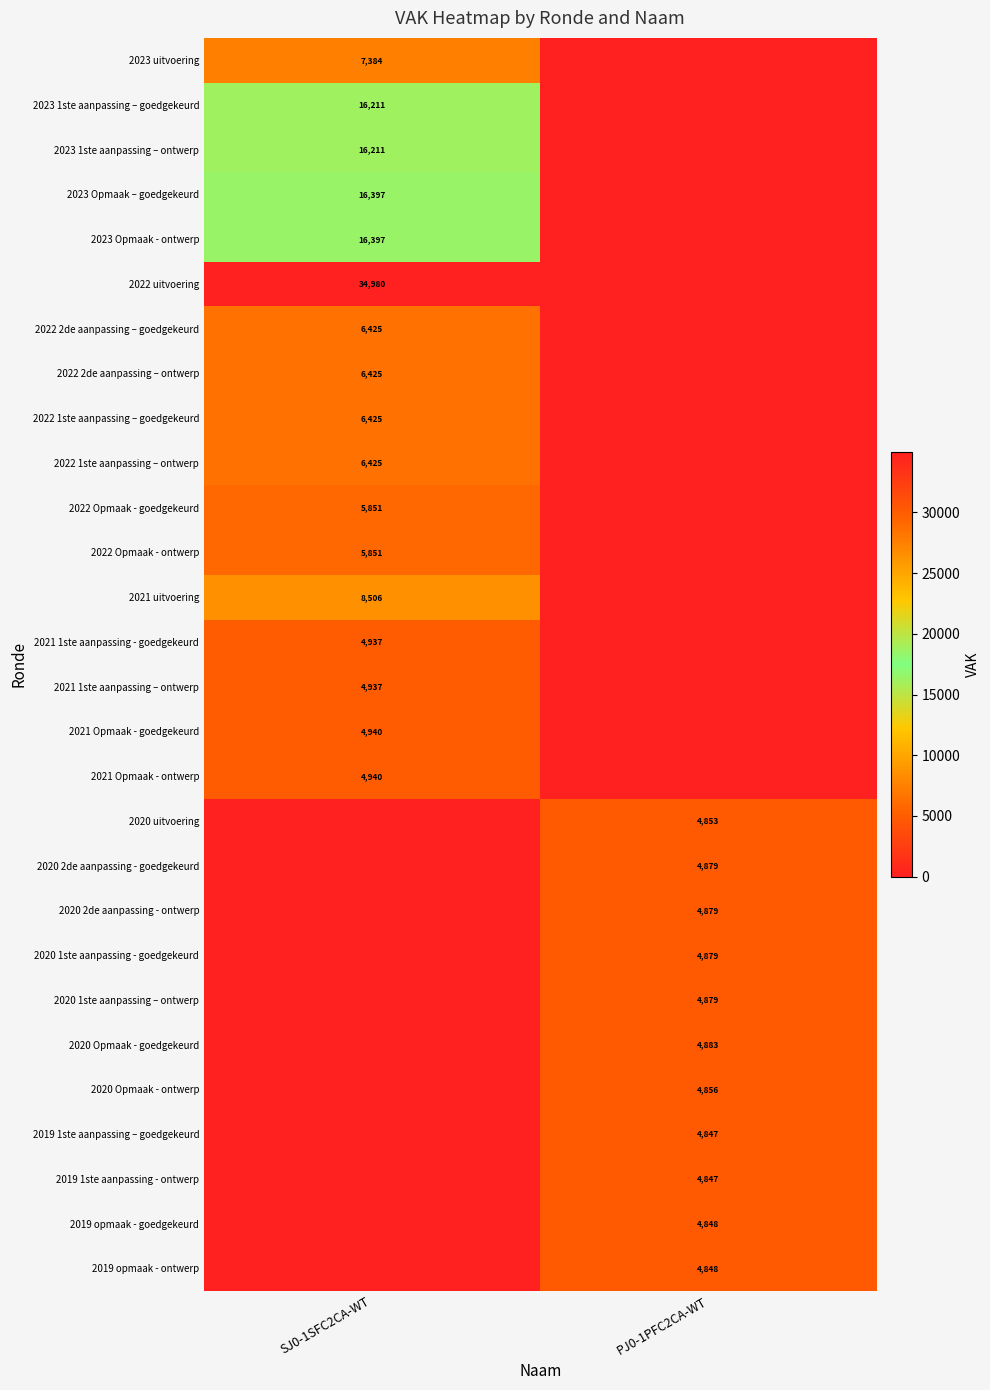

The 2019 opmaak - goedgekeurd series shows 3084 at PJ0-1PFC2CA-WT. True or false?

False